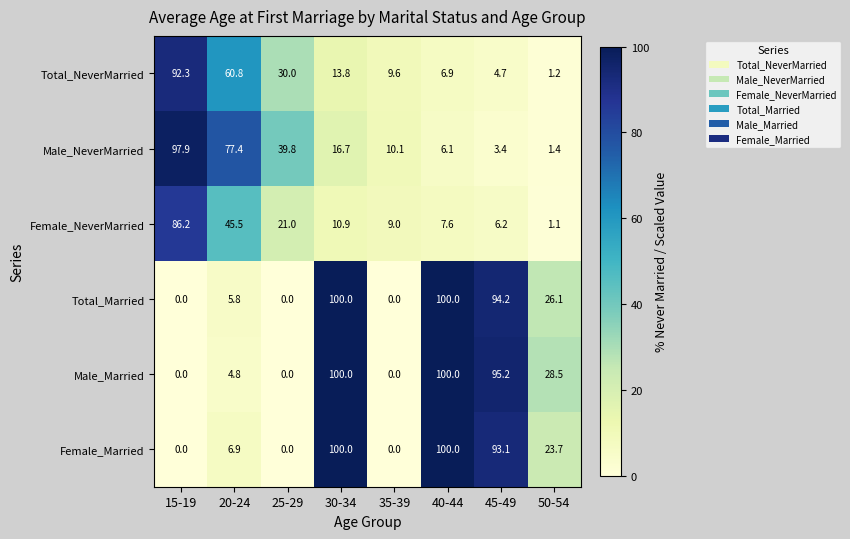

Between 45-49 and 50-54, which series saw the biggest shift?

Female_Married